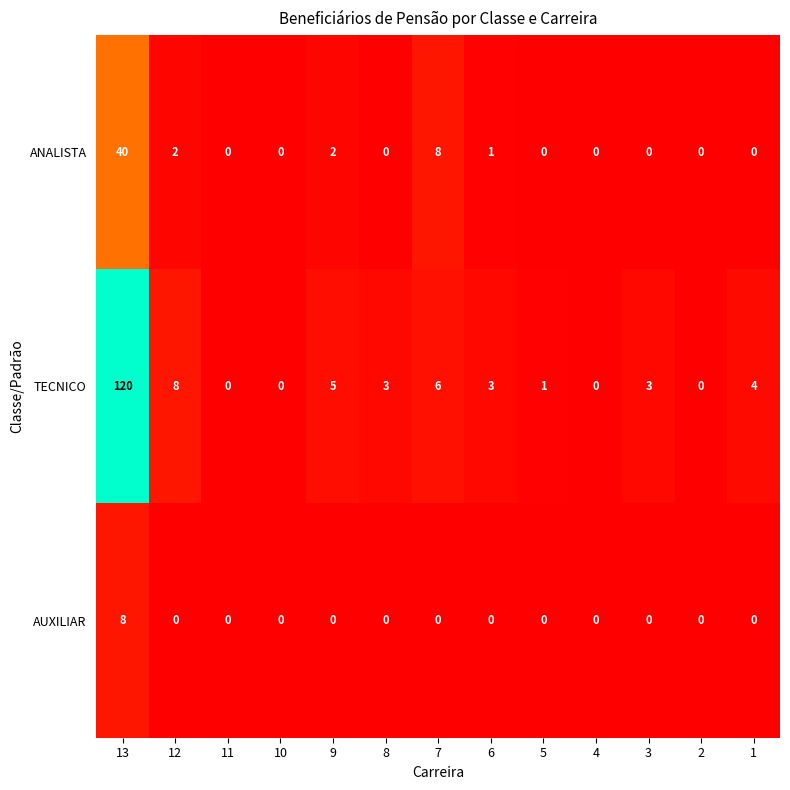

The value of ANALISTA at 3 is -26. True or false?

False